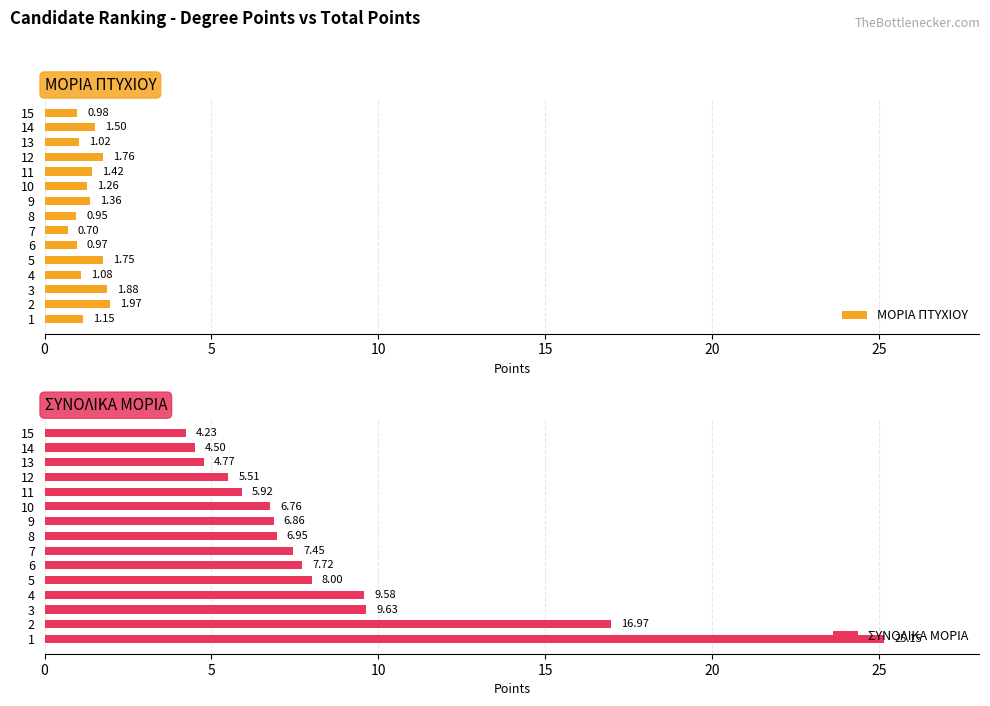

List the labels in order of ΜΟΡΙΑ ΠΤΥΧΙΟΥ value, smallest first.

7, 8, 6, 15, 13, 4, 1, 10, 9, 11, 14, 5, 12, 3, 2